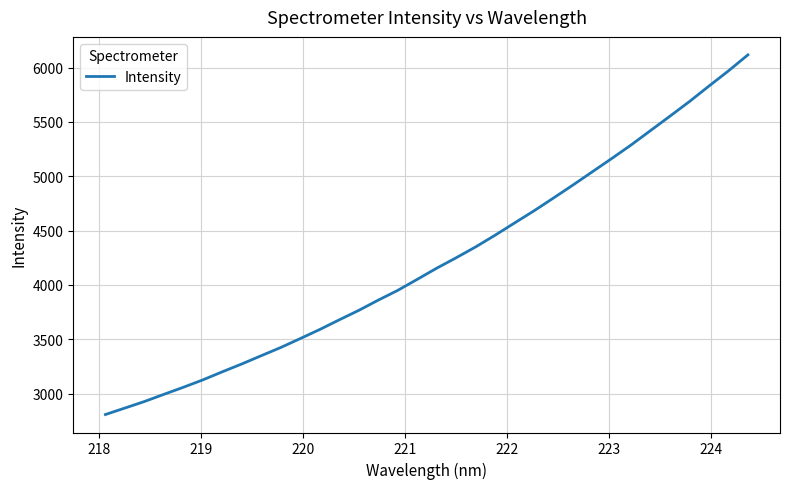

What is the difference between the maximum and minimum values?

3309.0